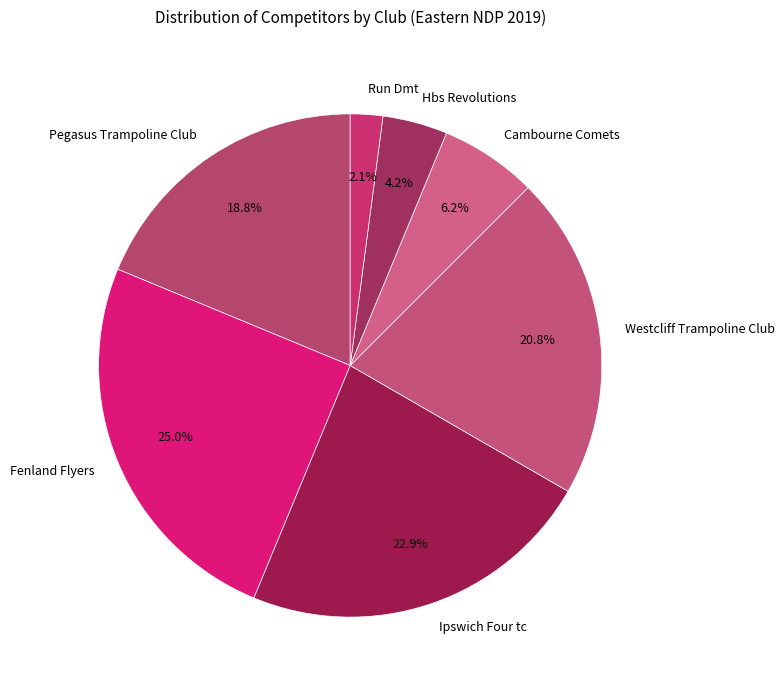

True or false: Pegasus Trampoline Club accounts for 2% of the total.

False